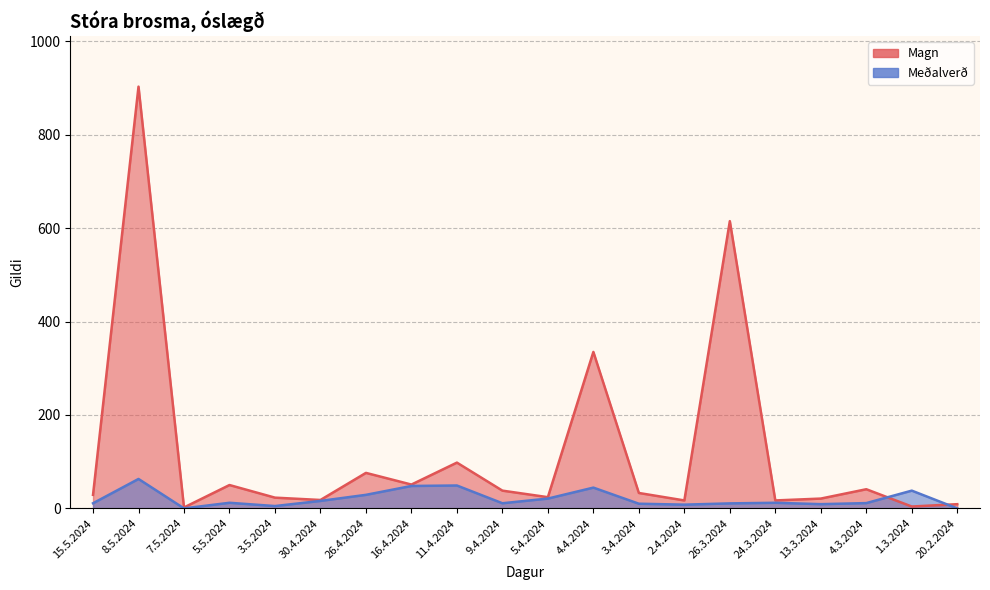

True or false: Meðalverð and Magn cross at least once.

True